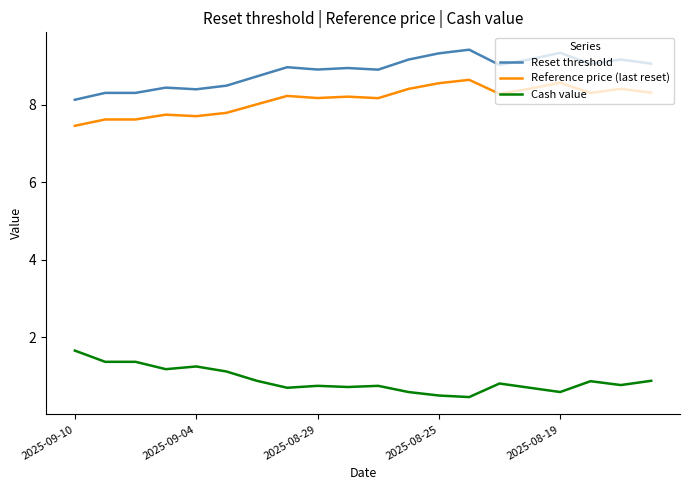

What are all the series names shown in the legend?

Reset threshold, Reference price (last reset), Cash value